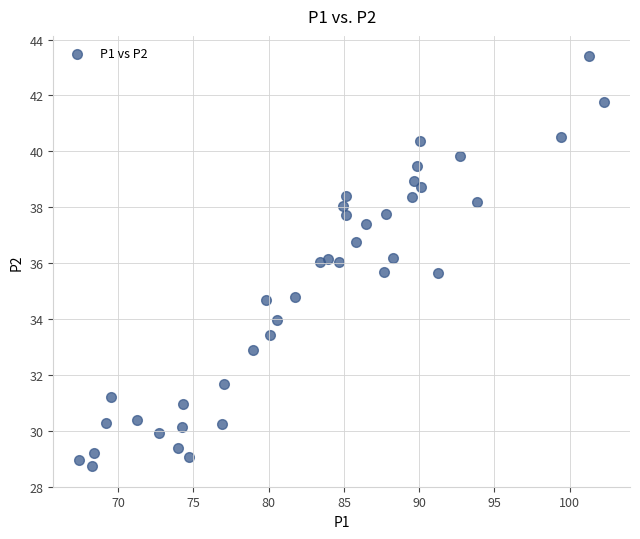

What is the range of X values (max minus min)?

34.8